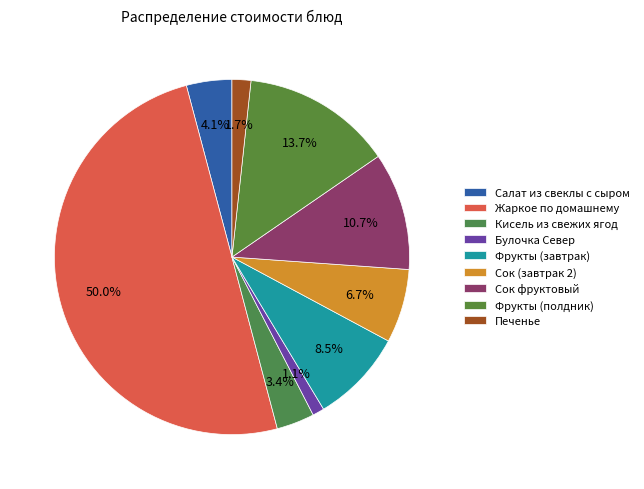

How many slices are in this pie chart?

9